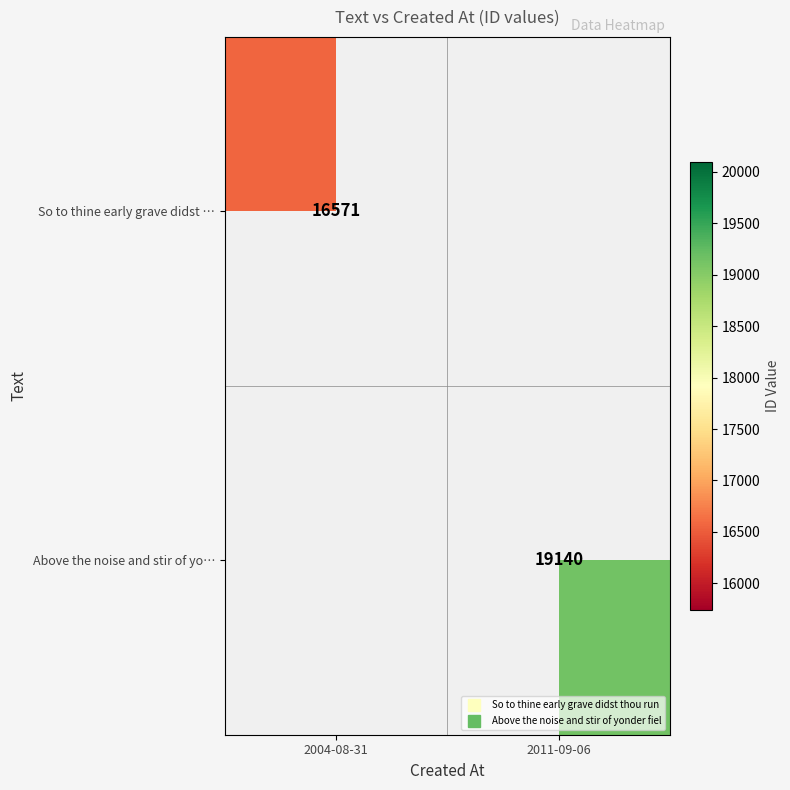

Which label corresponds to the smallest value in the chart?

2004-08-31